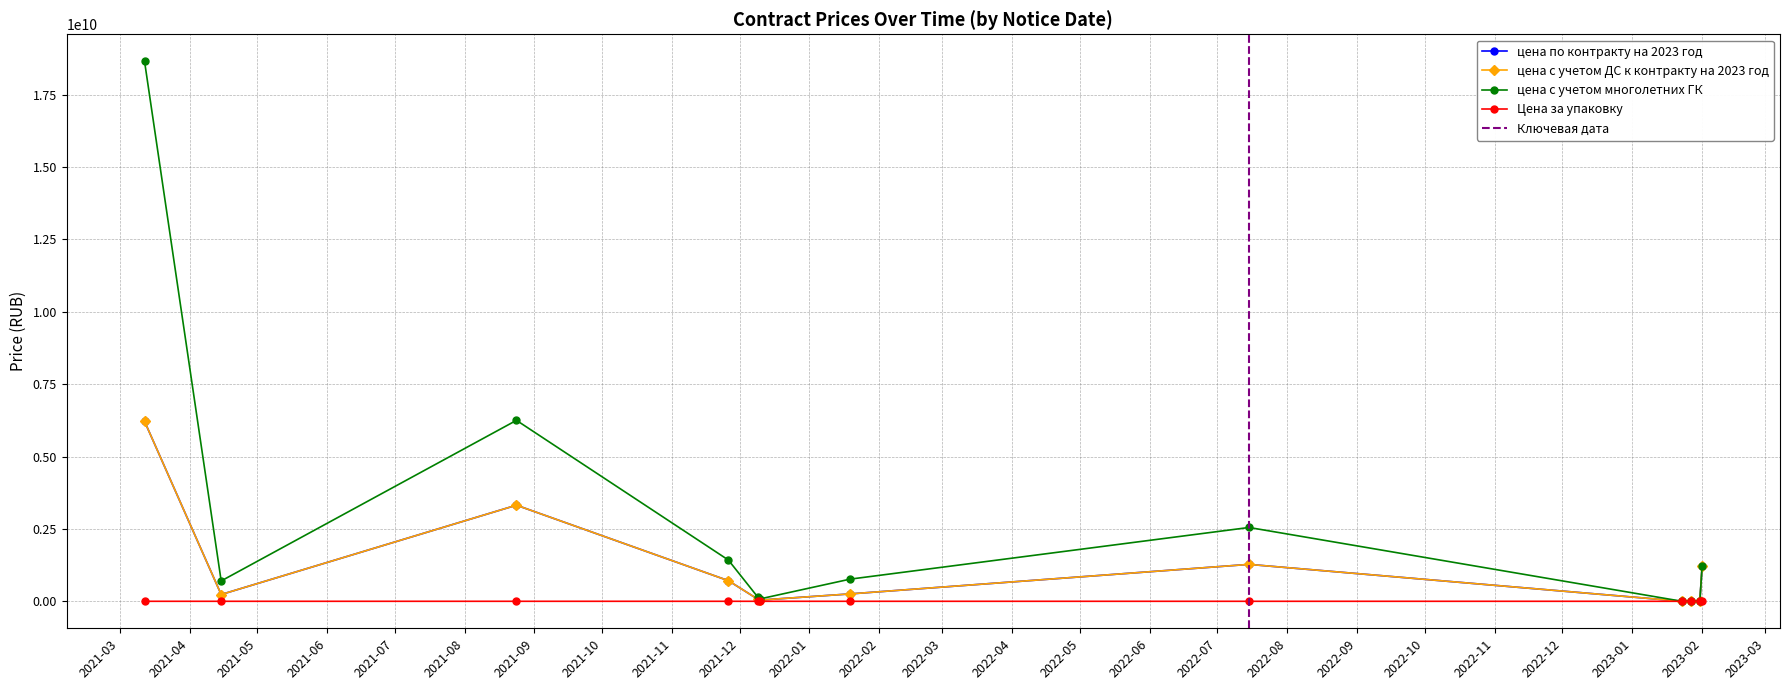

How many interior local peaks does the цена с учетом многолетних ГК series have?

2